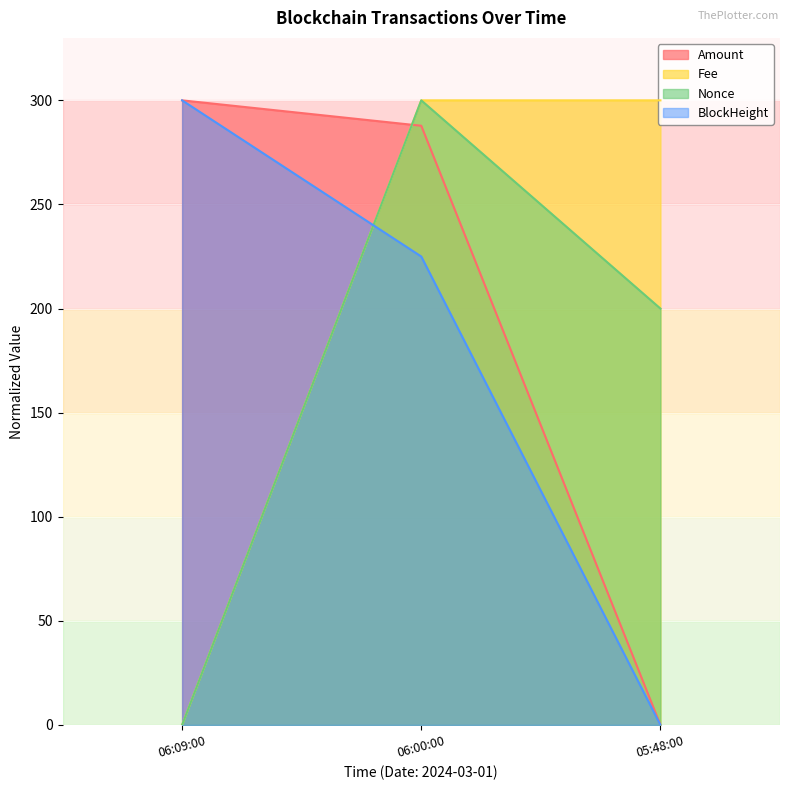

Count the number of categories in the chart.

3